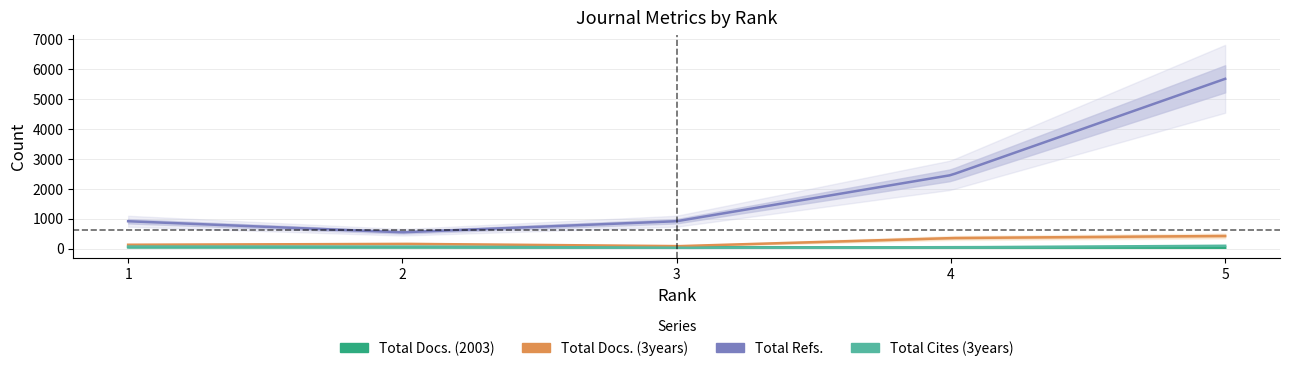

What is the difference between the second highest and second lowest values in the Total Docs. (3years) series?

224